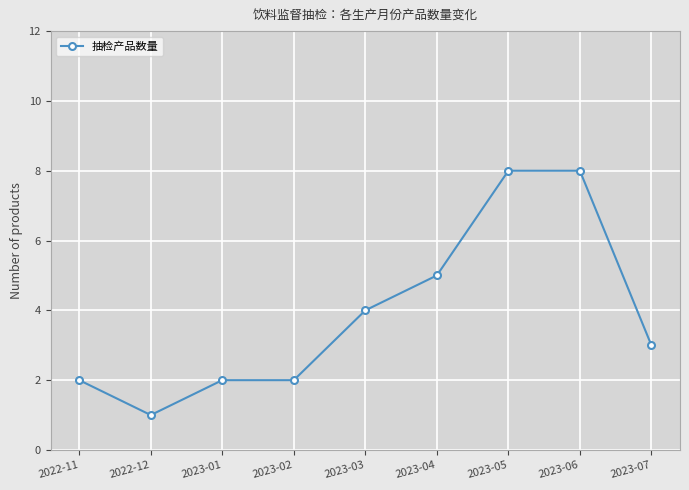

What is the label of the 5th point from the left?

2023-03